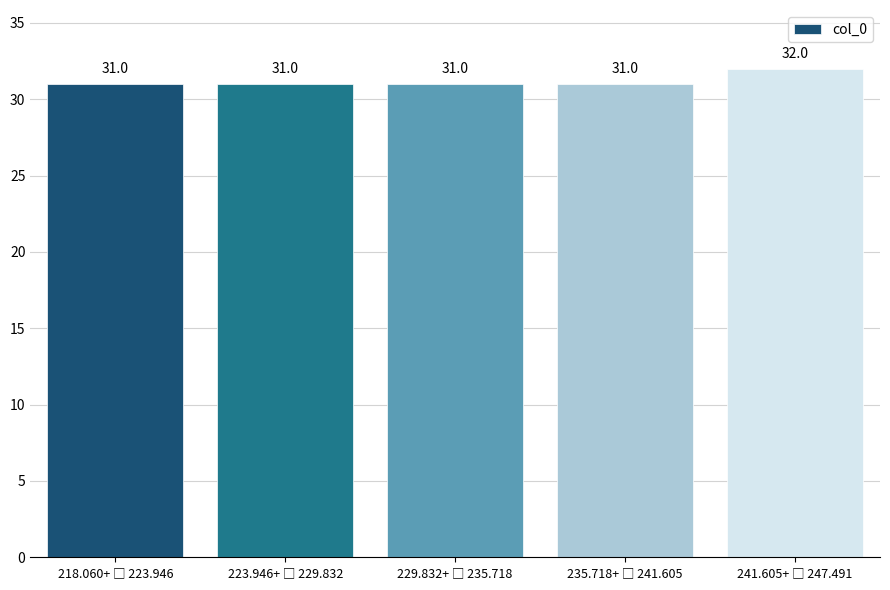

Reading right to left, list all the values displayed in this chart.

32	31	31	31	31